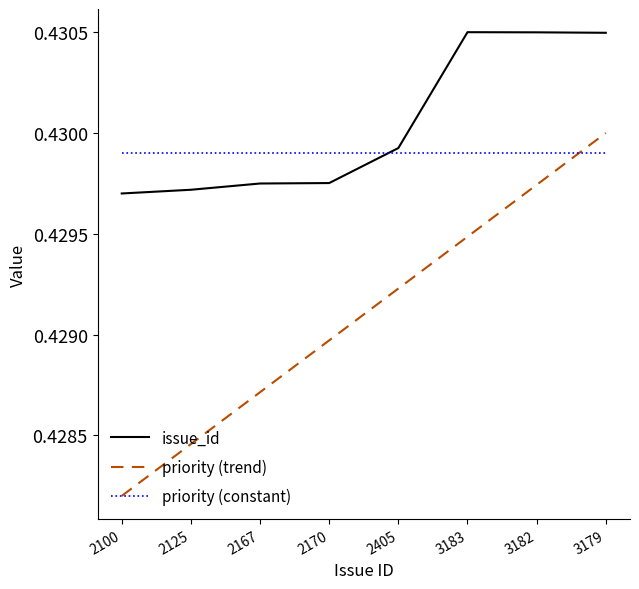

Between 2167 and 2170, which series saw the biggest shift?

priority (trend)